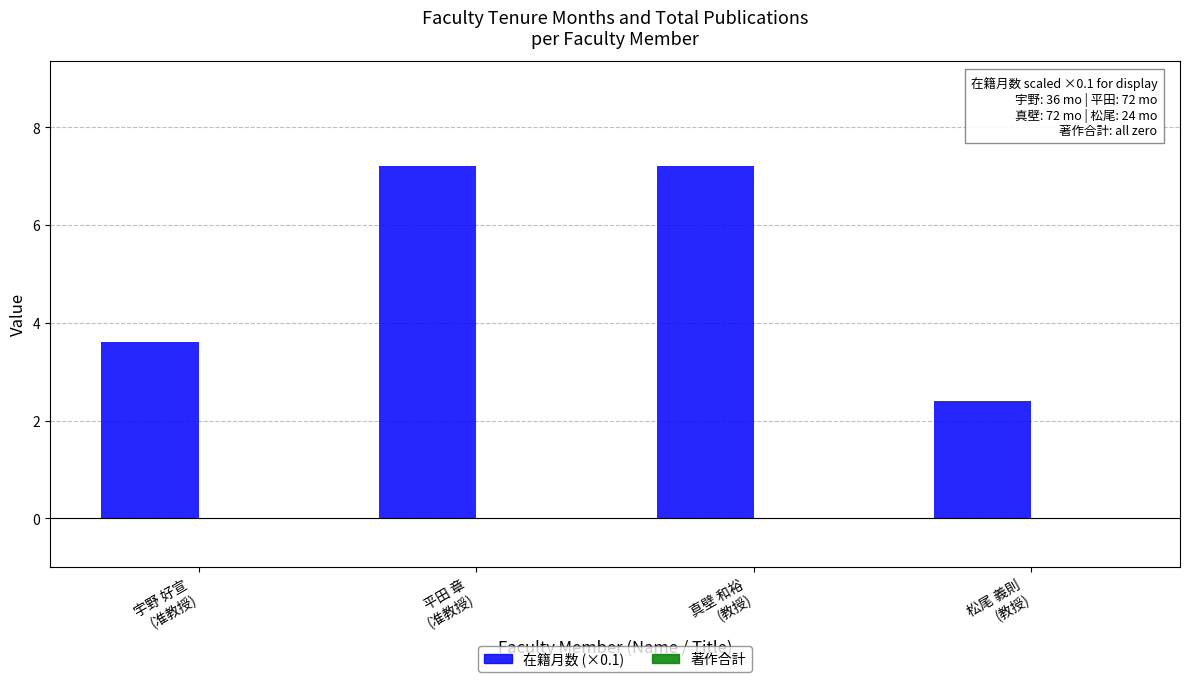

What is the maximum value shown in the chart?

7.2